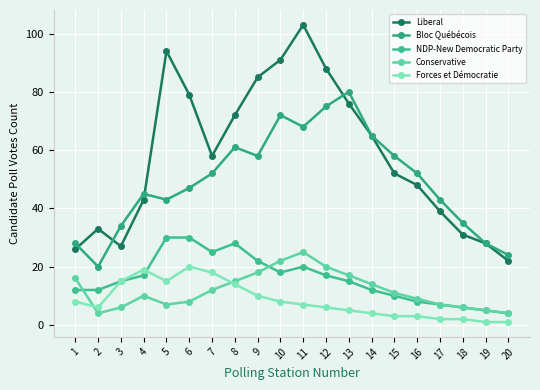

At which category does Forces et Démocratie reach its first local peak?

4